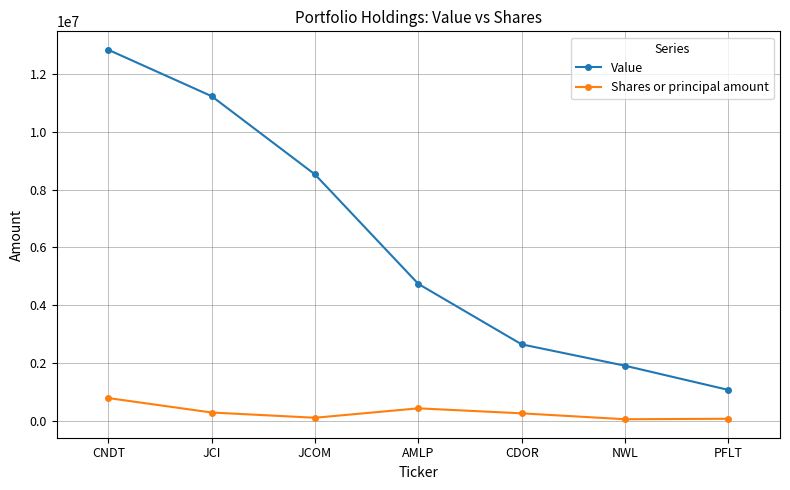

What is the label of the 5th point from the right?

JCOM